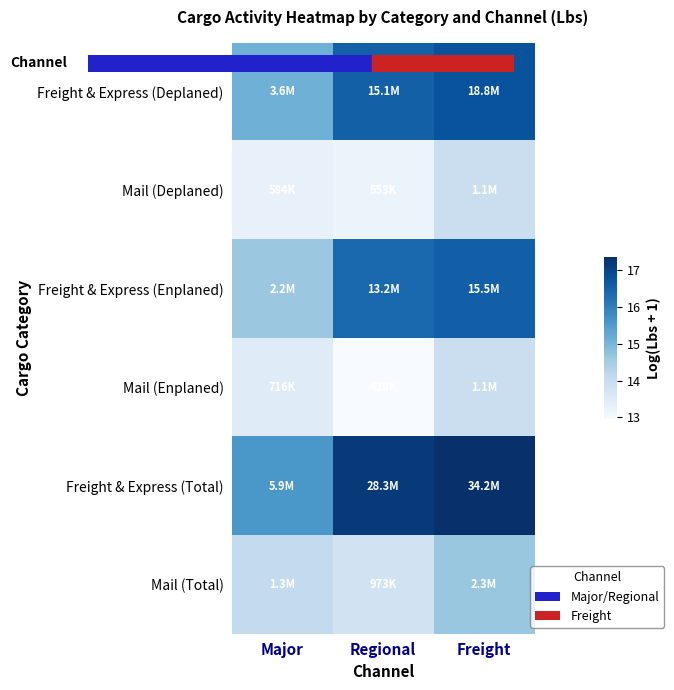

Reading left to right, transcribe all the data shown in this chart.

Freight & Express (Deplaned): Major=15.1	Regional=16.5	Freight=16.7
Mail (Deplaned): Major=13.3	Regional=13.2	Freight=13.9
Freight & Express (Enplaned): Major=14.6	Regional=16.4	Freight=16.6
Mail (Enplaned): Major=13.5	Regional=12.9	Freight=13.9
Freight & Express (Total): Major=15.6	Regional=17.2	Freight=17.3
Mail (Total): Major=14.1	Regional=13.8	Freight=14.6